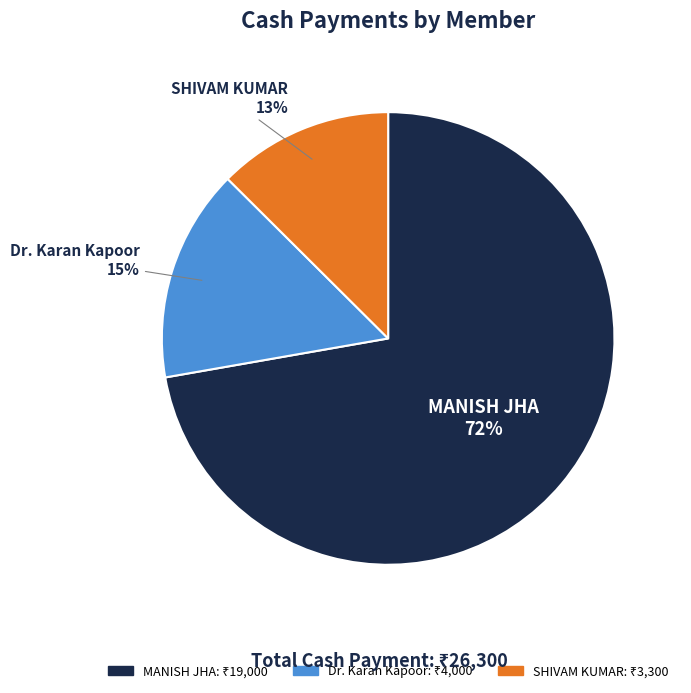

To the nearest percent, what is the average slice percentage?

33%